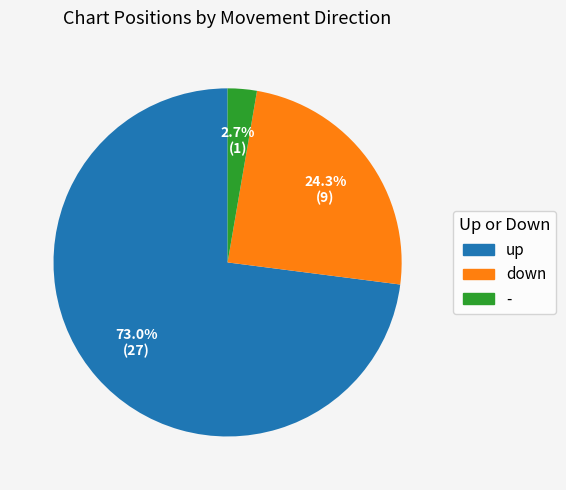

The up slice represents 83% of the pie. True or false?

False